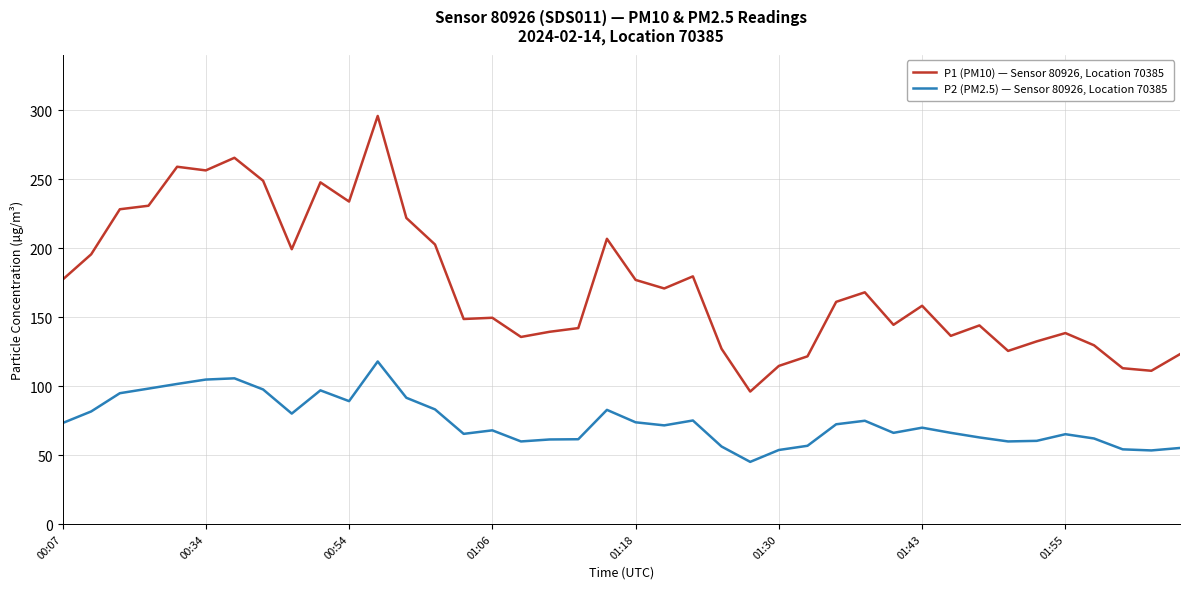

Rank the series by their maximum value, from lowest to highest.

P2 (PM2.5) — Sensor 80926, Location 70385, P1 (PM10) — Sensor 80926, Location 70385